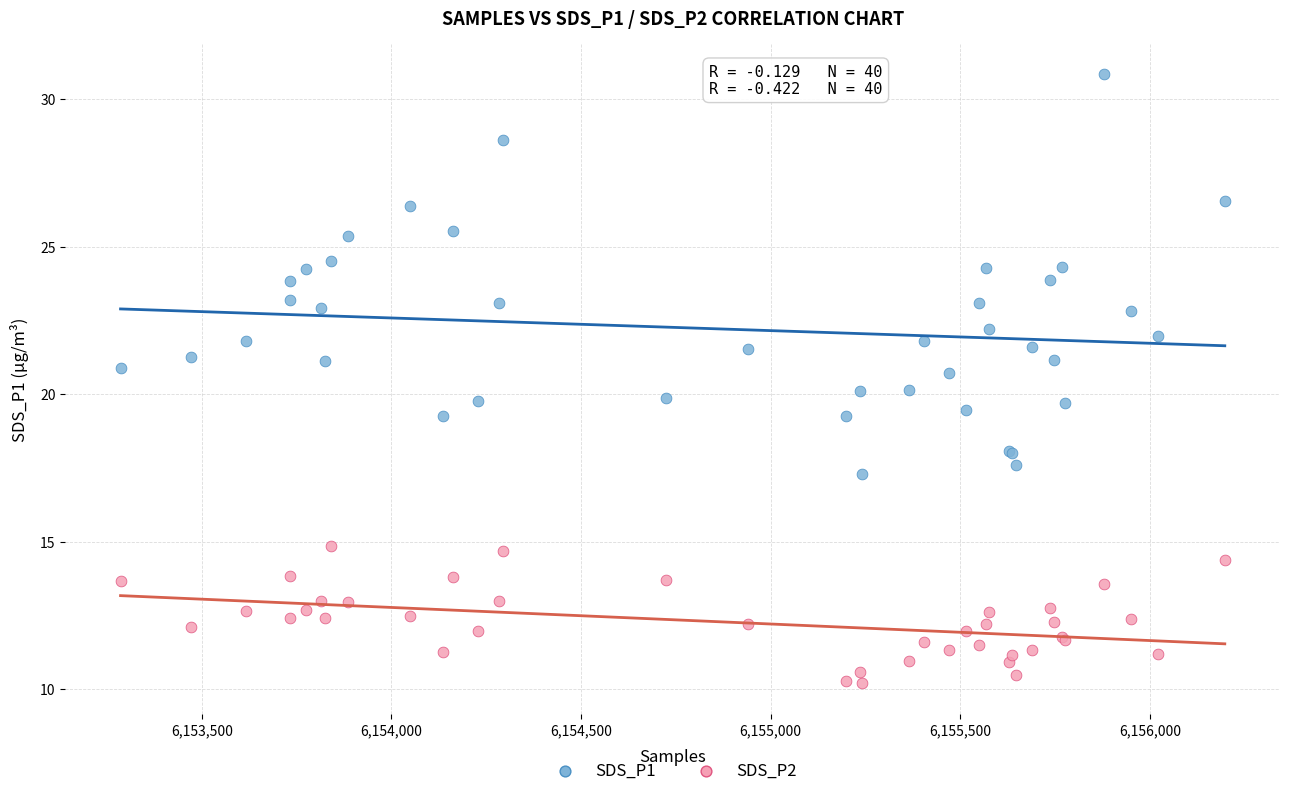

Which series contains the highest Y value?

SDS_P1